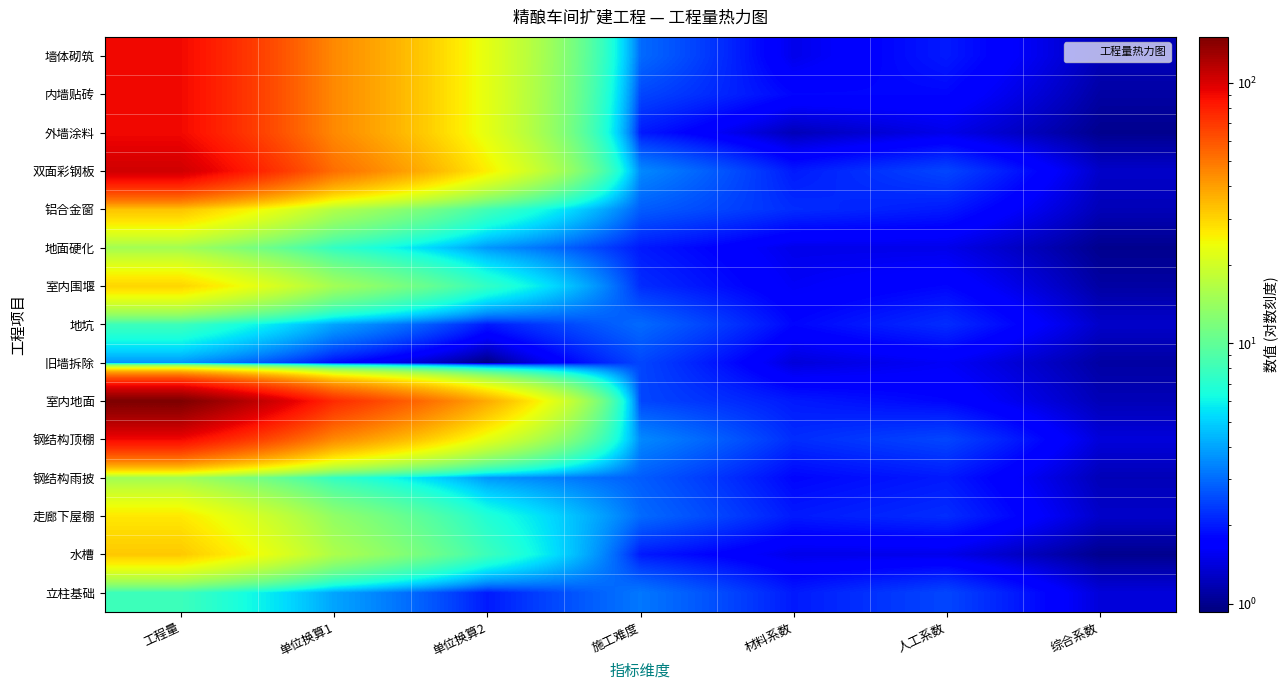

What is the difference between the highest and lowest values at 施工难度?

1.5